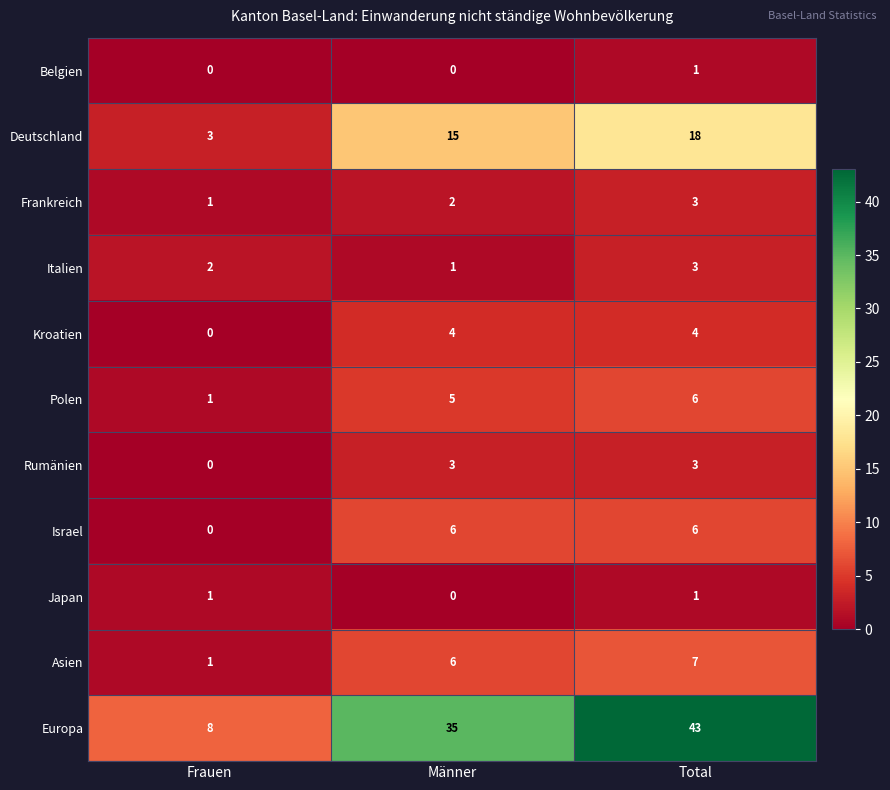

Which label corresponds to the largest value in the chart?

Total